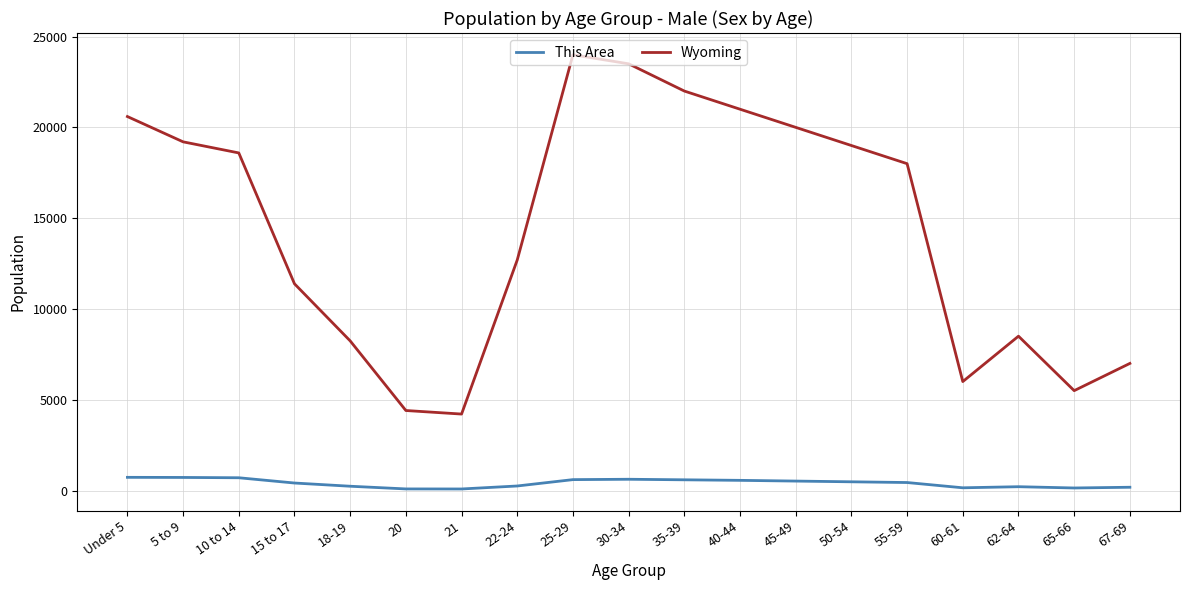

Which series has the largest total across all categories?

Wyoming